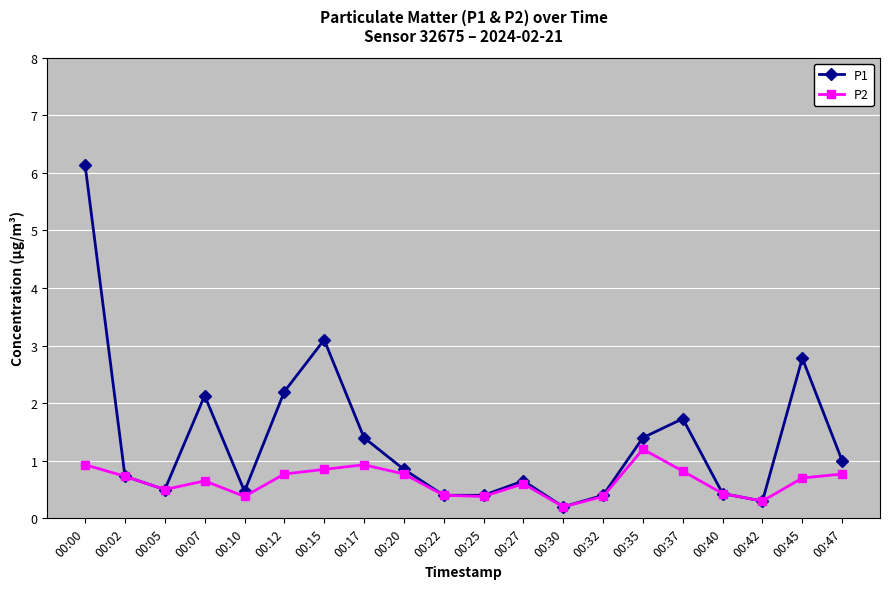

Is it true that P1 equals 0.7 at 00:02?

True